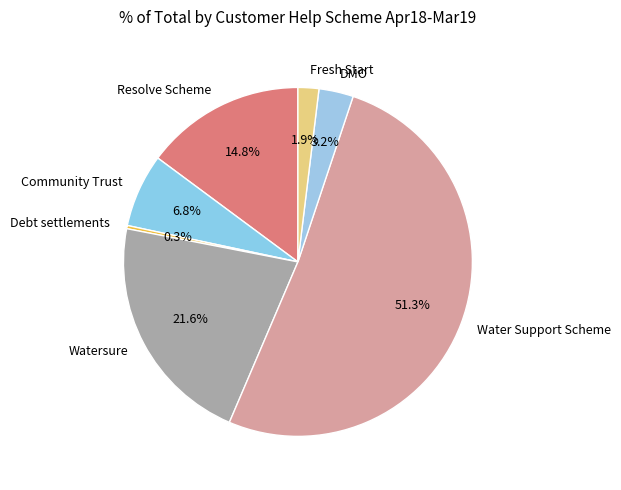

Is the sum of Watersure and Fresh Start greater than half?

No